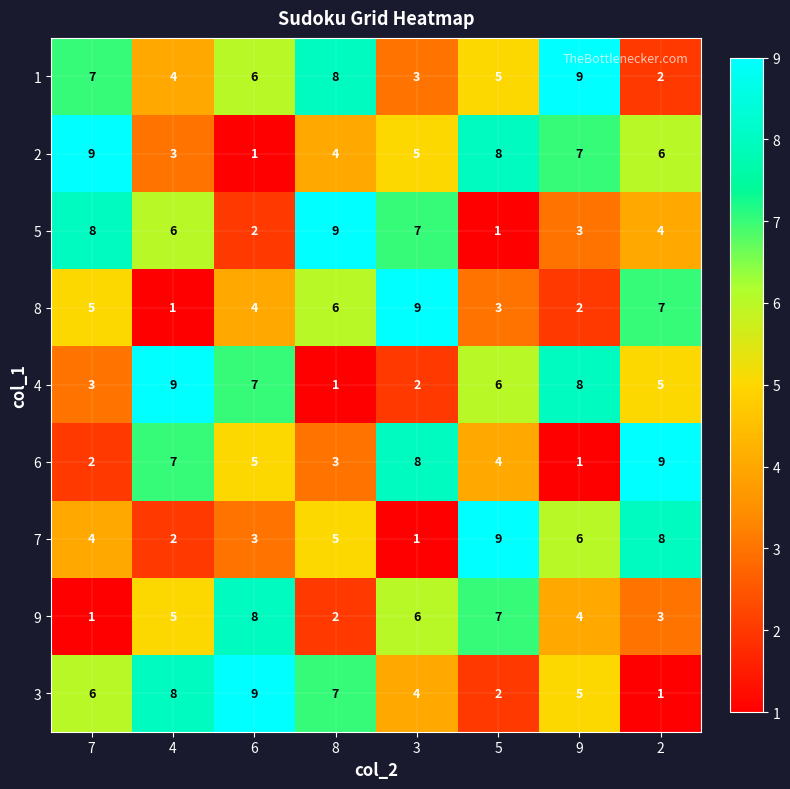

How many data points does each series have?

8